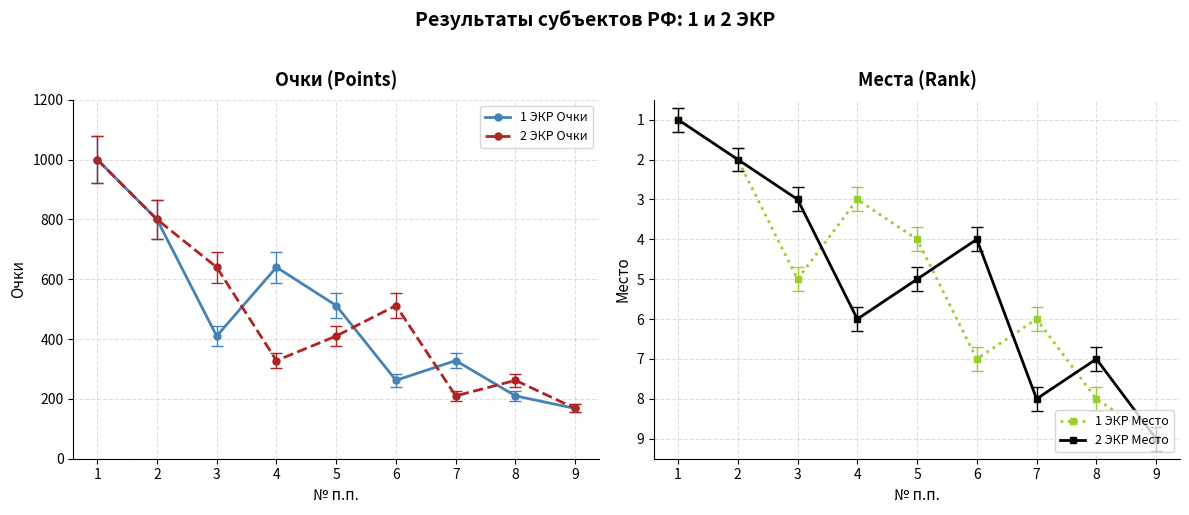

The 2 ЭКР Очки series shows 1327 at 1. True or false?

False